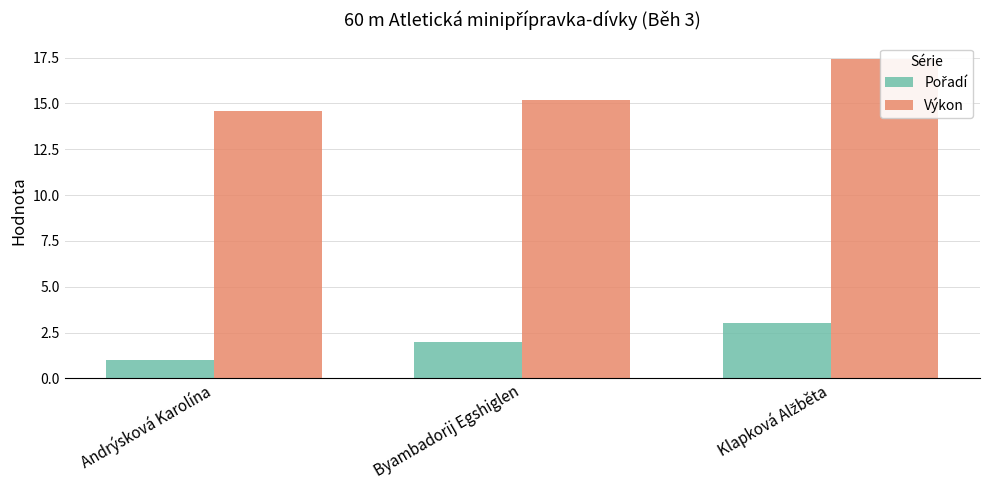

How many groups of bars are there?

3